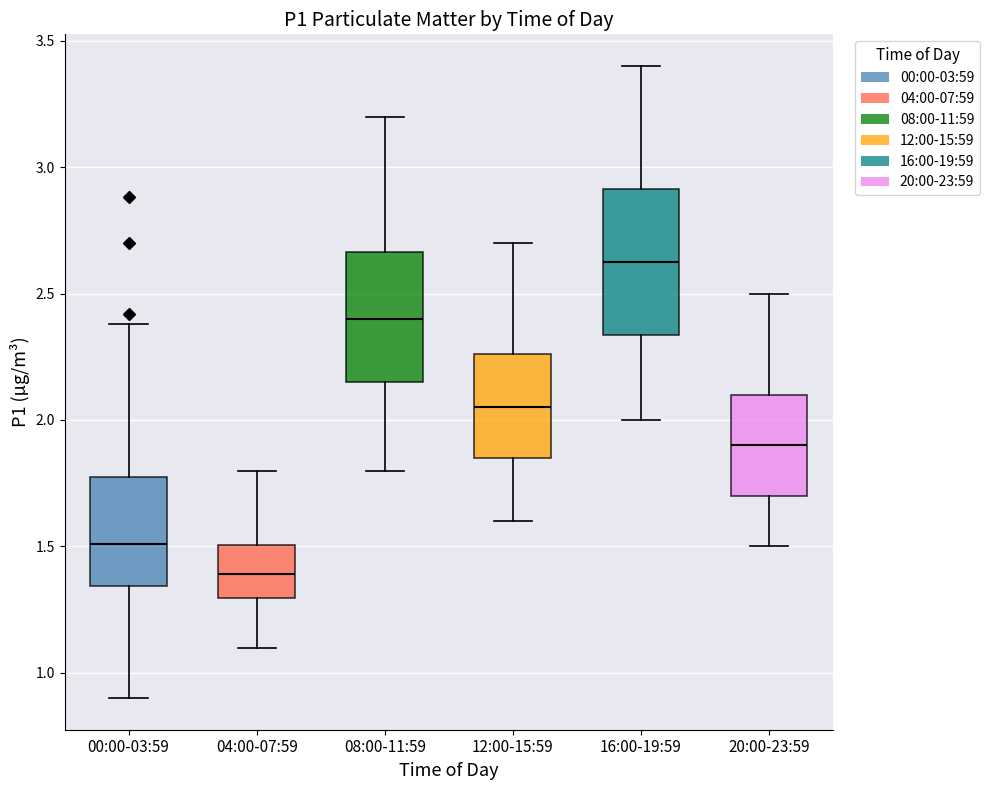

Reading left to right, transcribe this box plot: for each box, give where its median line is, the range the box spans, and where its two whiskers end, as read against the y-axis. The values are not printed on the chart, so give them approximately, as read against the axis.

00:00-03:59: median 1.50, box 1.35 to 1.75, whiskers 0.90 to 2.40
04:00-07:59: median 1.40, box 1.30 to 1.50, whiskers 1.10 to 1.80
08:00-11:59: median 2.40, box 2.15 to 2.65, whiskers 1.80 to 3.20
12:00-15:59: median 2.05, box 1.85 to 2.25, whiskers 1.60 to 2.70
16:00-19:59: median 2.65, box 2.35 to 2.90, whiskers 2.00 to 3.40
20:00-23:59: median 1.90, box 1.70 to 2.10, whiskers 1.50 to 2.50